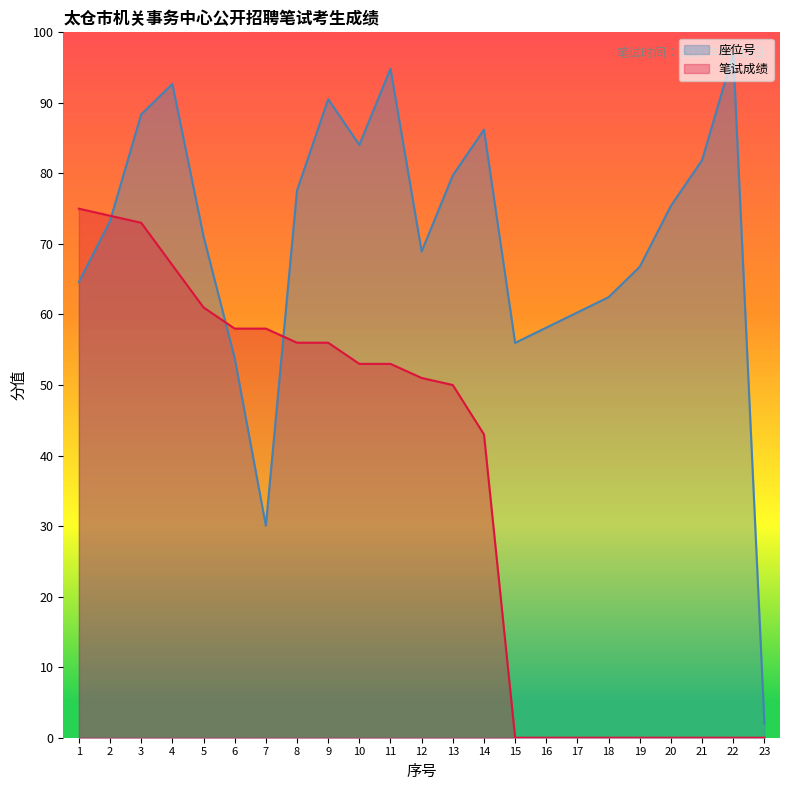

How many intersections are there between 笔试成绩 and 座位号?

3